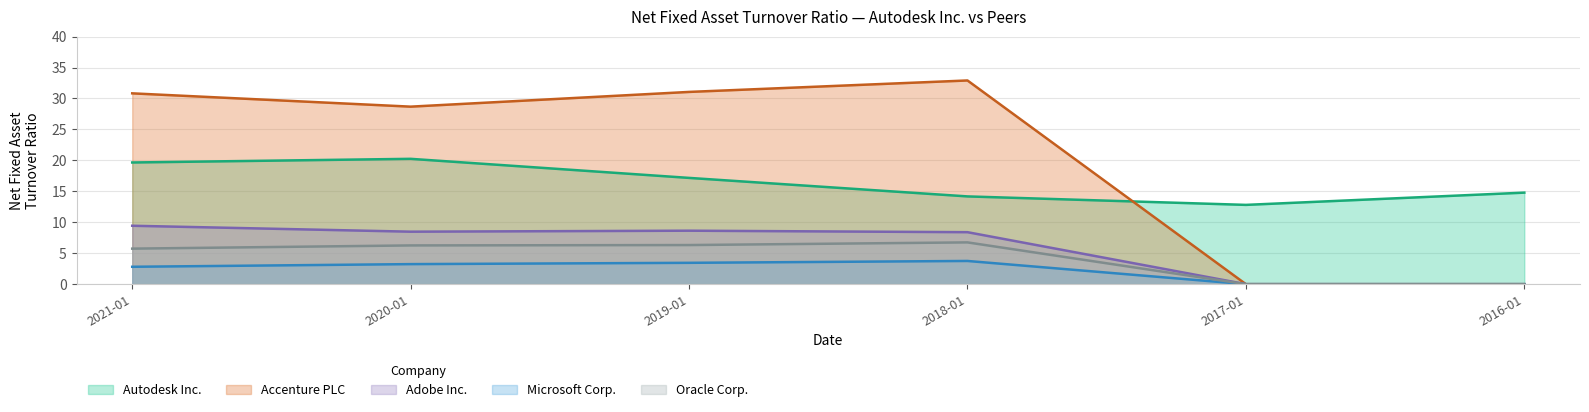

Is it true that Autodesk Inc. equals 19.7 at 2016-01-31?

False